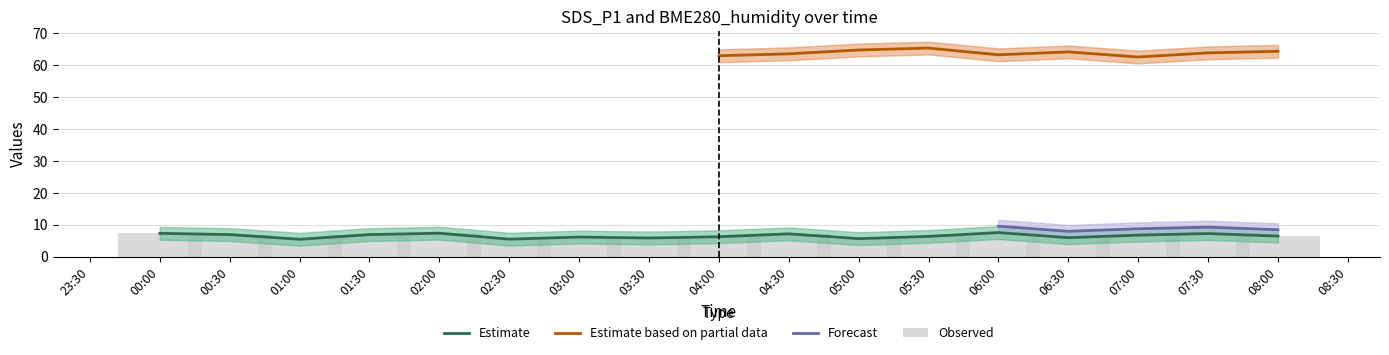

Rank the categories by BME280_humidity_lower value from lowest to highest.

2023-07-28 07:00, 2023-07-28 04:00, 2023-07-28 00:00, 2023-07-28 06:00, 2023-07-28 04:30, 2023-07-28 03:30, 2023-07-28 07:30, 2023-07-28 06:30, 2023-07-28 01:00, 2023-07-28 08:00, 2023-07-28 03:00, 2023-07-28 05:00, 2023-07-28 05:30, 2023-07-28 00:30, 2023-07-28 01:30, 2023-07-28 02:30, 2023-07-28 02:00